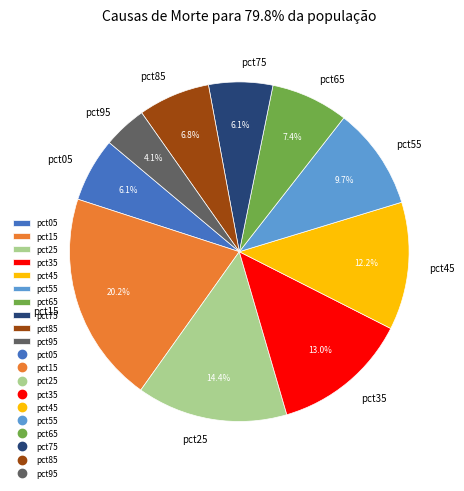

What portion of the pie excludes pct15?

79.8%